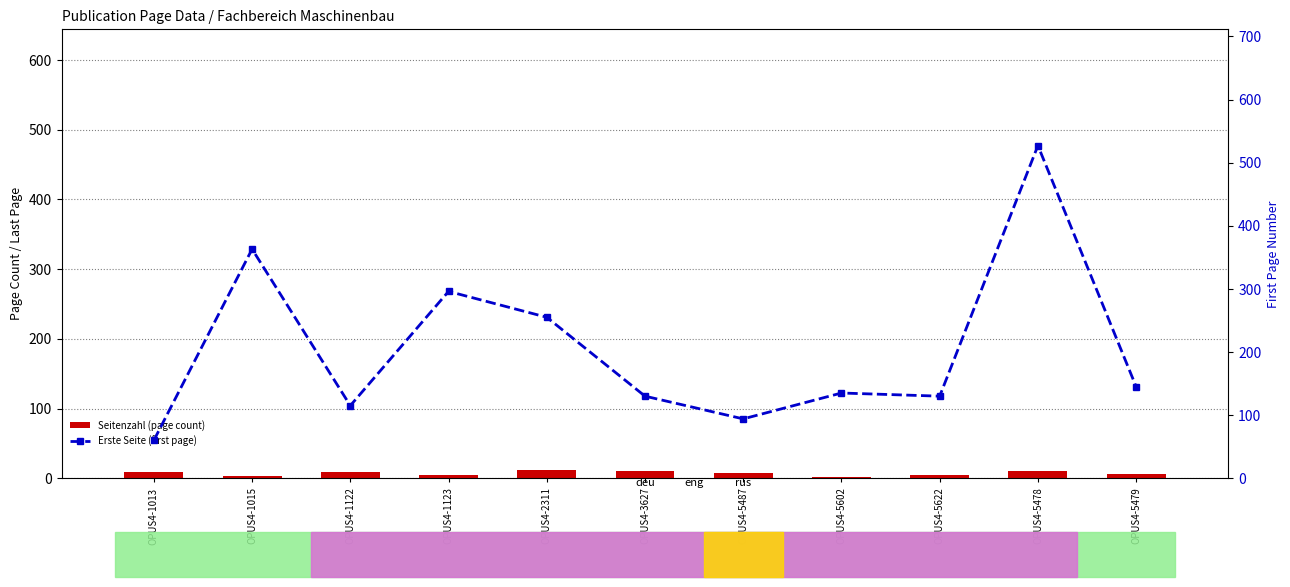

Is the value of Erste Seite (first page) at OPUS4-5478 greater than the value of Seitenzahl (page count) at OPUS4-2311?

Yes